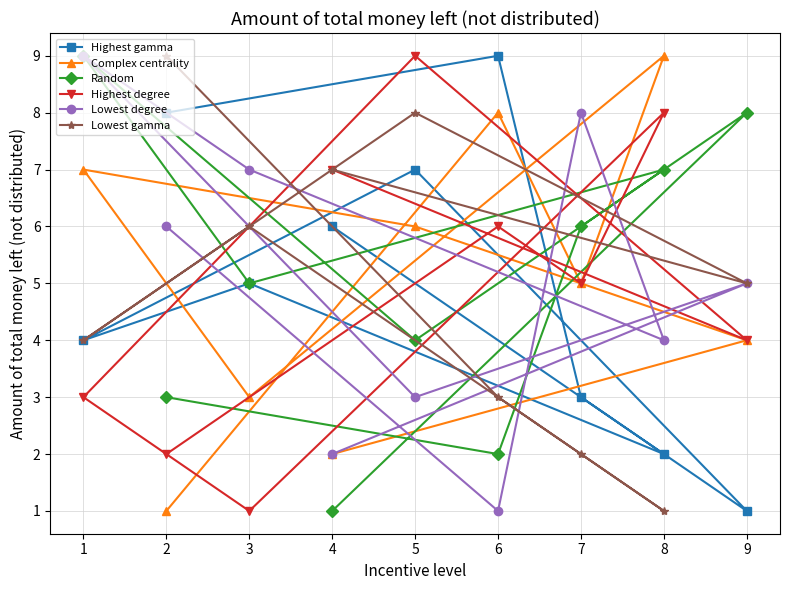

How many values in the Highest gamma series are below 5?

4